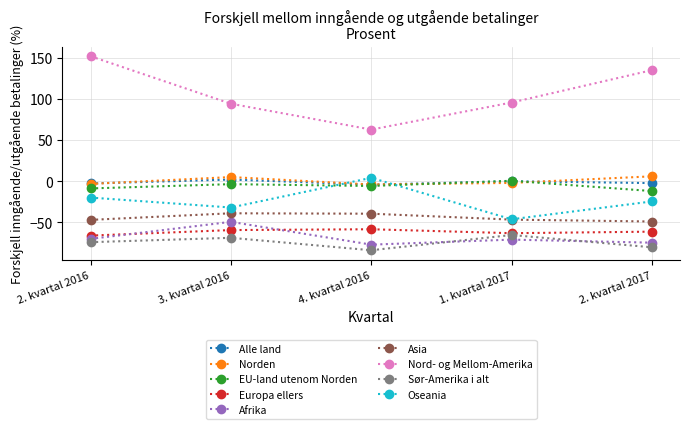

What is the label of the 2nd point from the left?

3. kvartal 2016